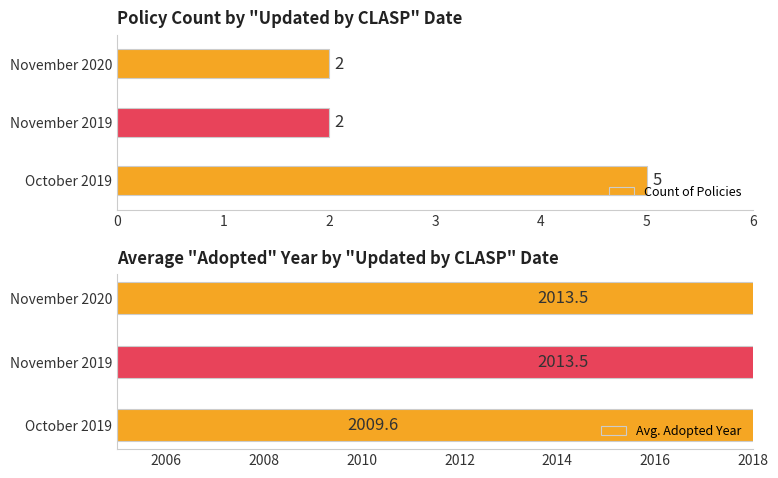

The Count of Policies series shows 3 at November 2019. True or false?

False